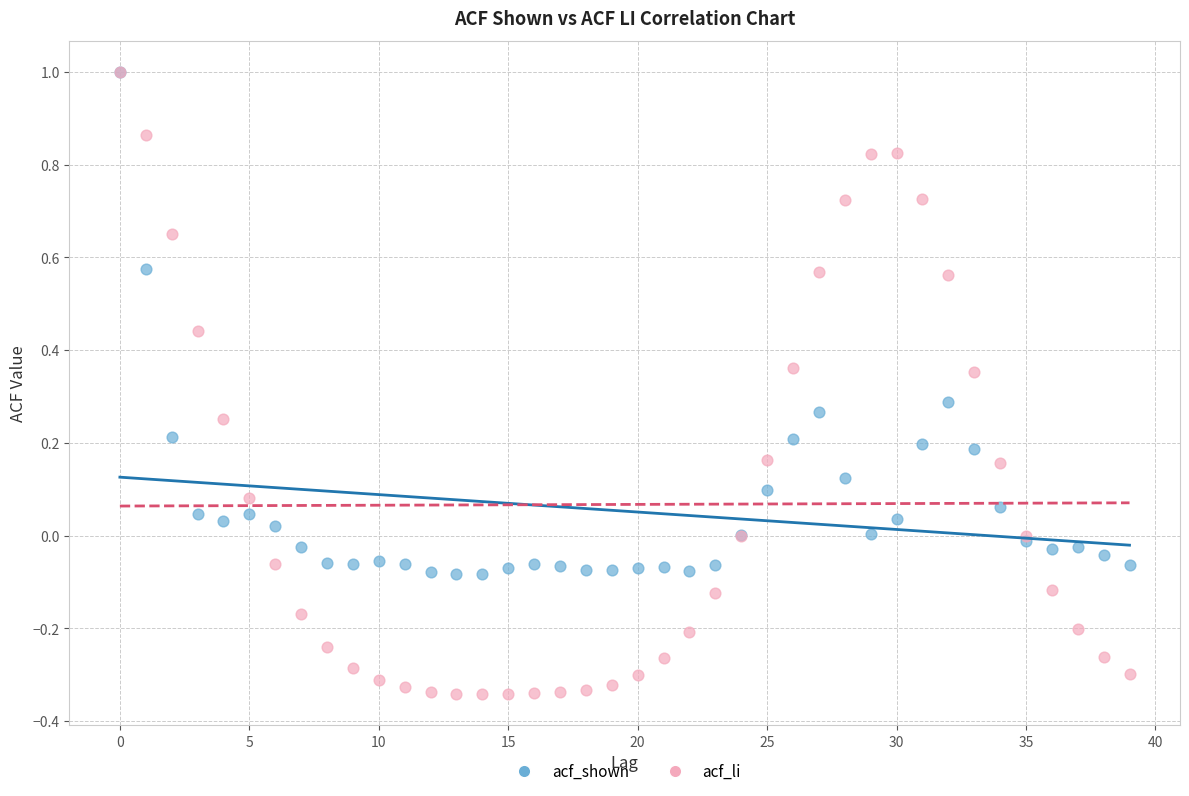

What are all the series names shown in the legend?

acf_shown, acf_li